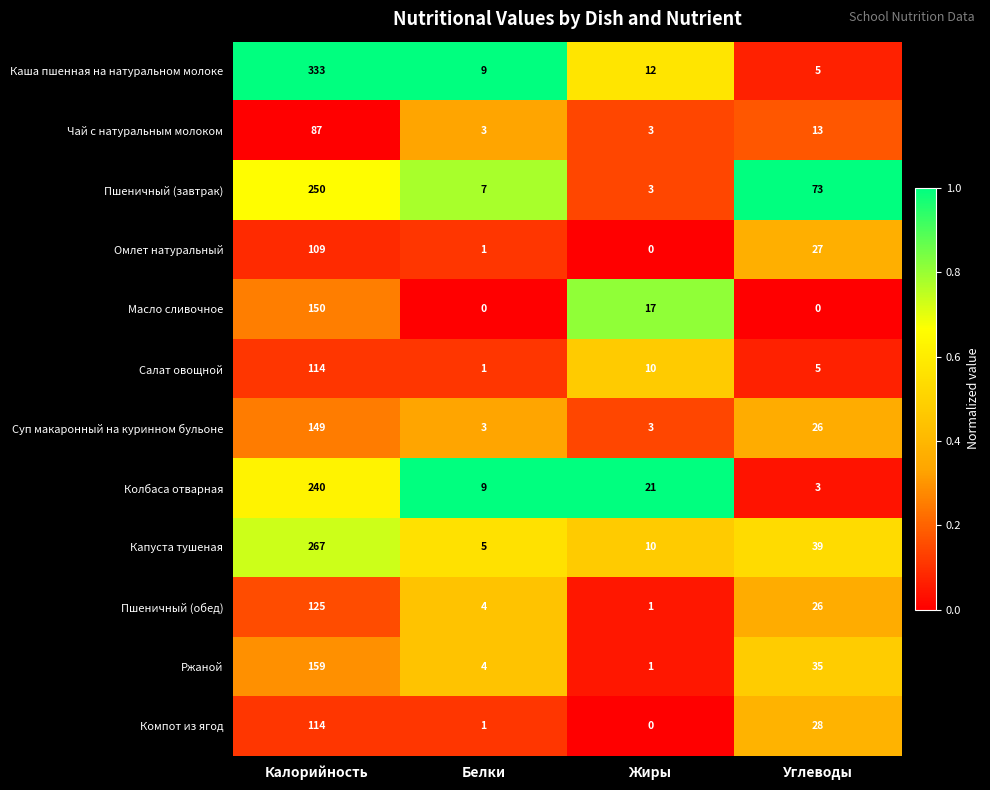

Between Жиры and Углеводы, which series saw the biggest shift?

Пшеничный (завтрак)